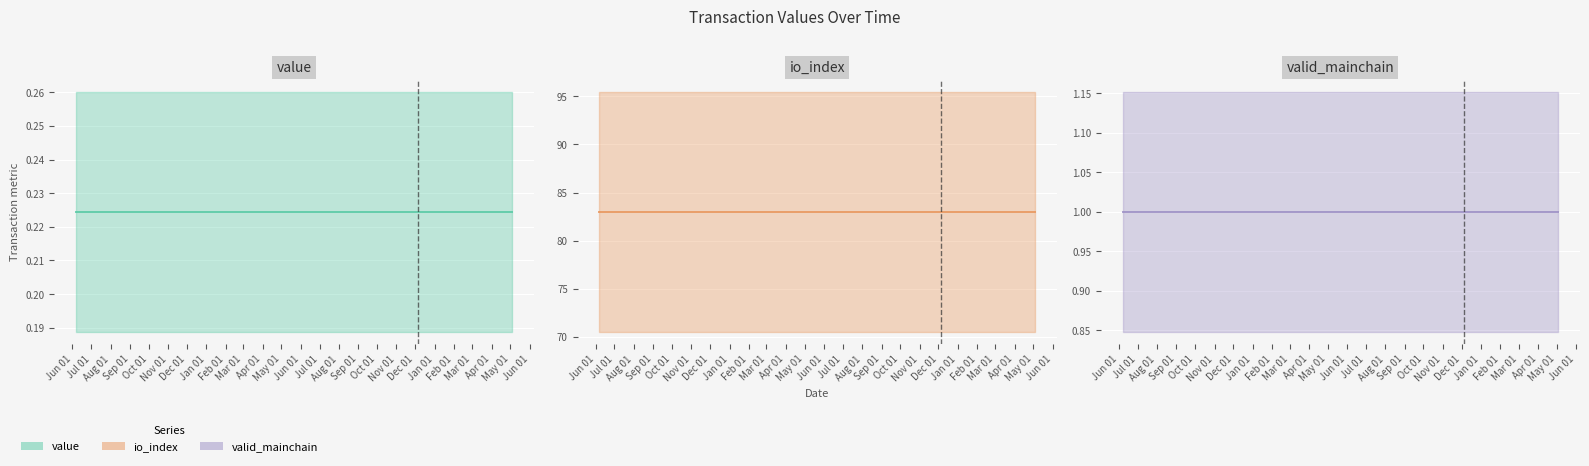

What is the maximum value for io_index?

83.0